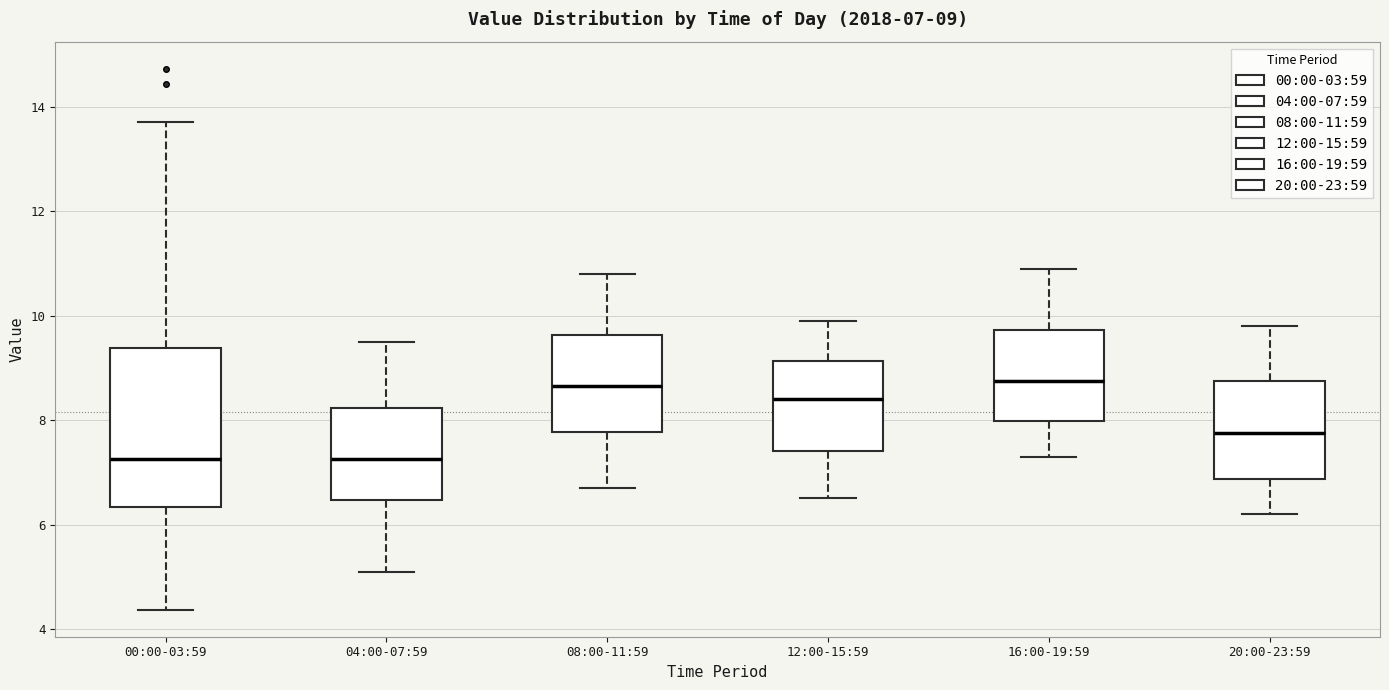

Which box is the tallest, from its lower edge to its upper edge?

00:00-03:59